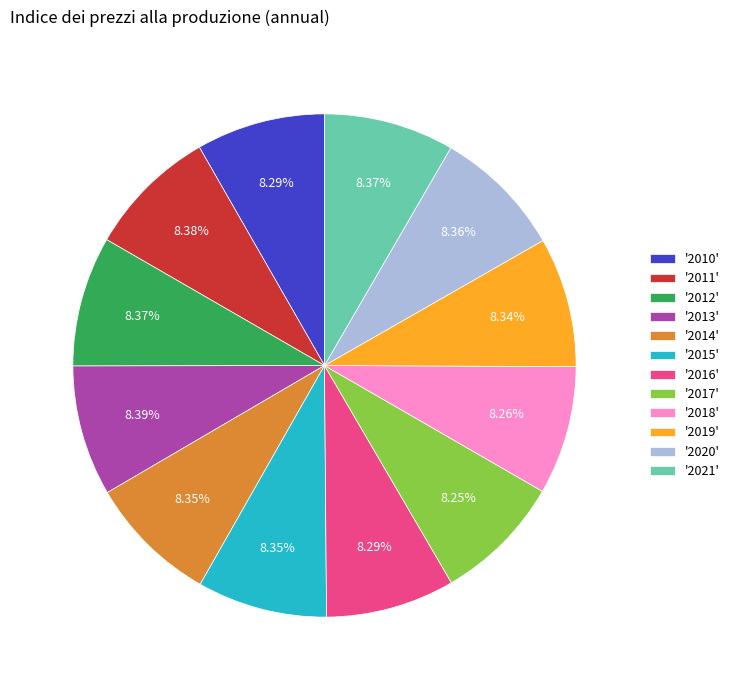

Does any single category account for the majority?

No